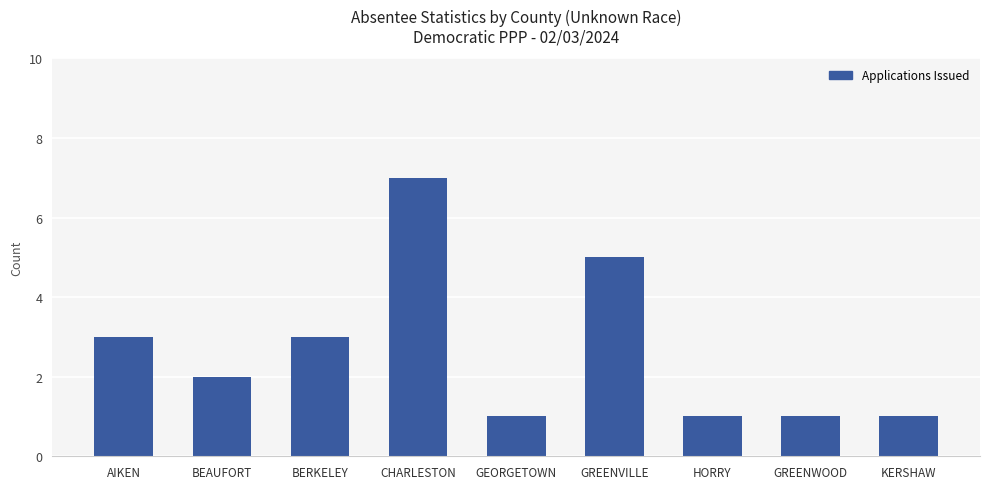

What is the label of the 4th bar from the right?

GREENVILLE